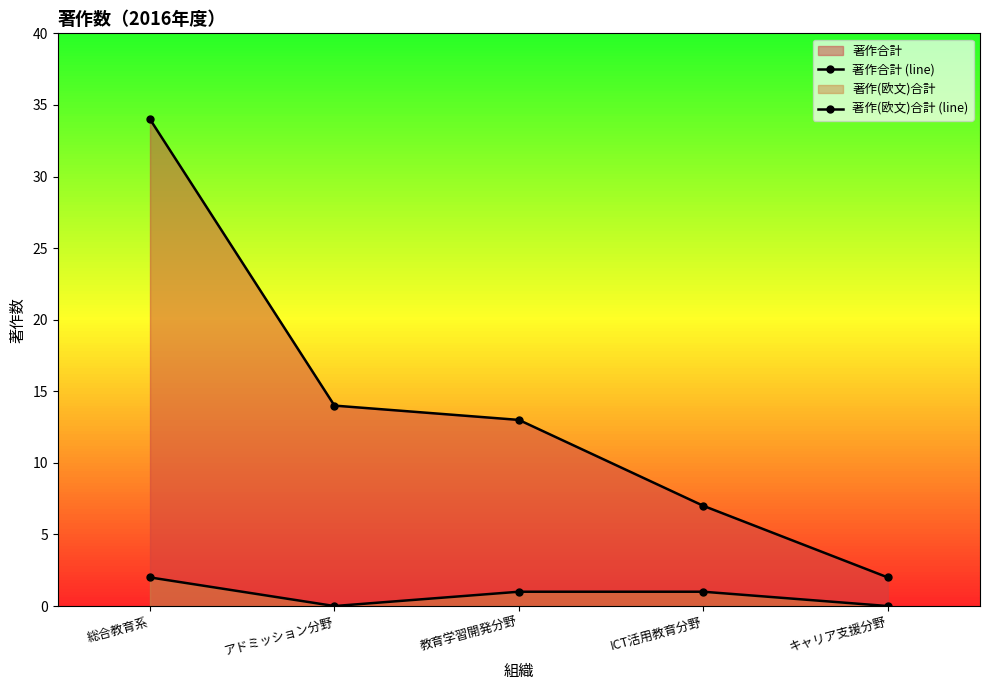

What is the label of the 4th point from the right?

アドミッション分野